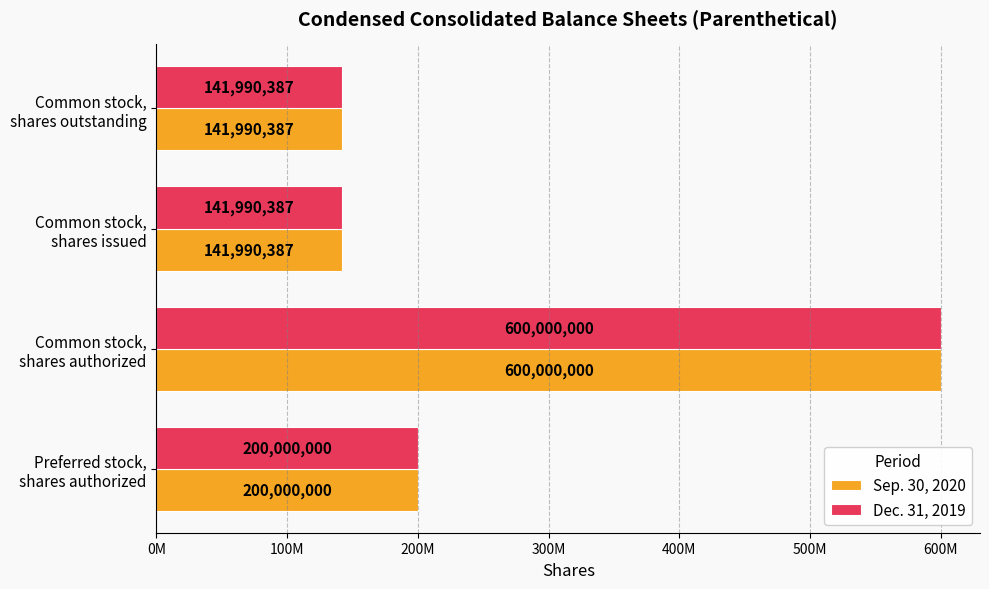

What is the minimum value for Dec. 31, 2019?

141990387